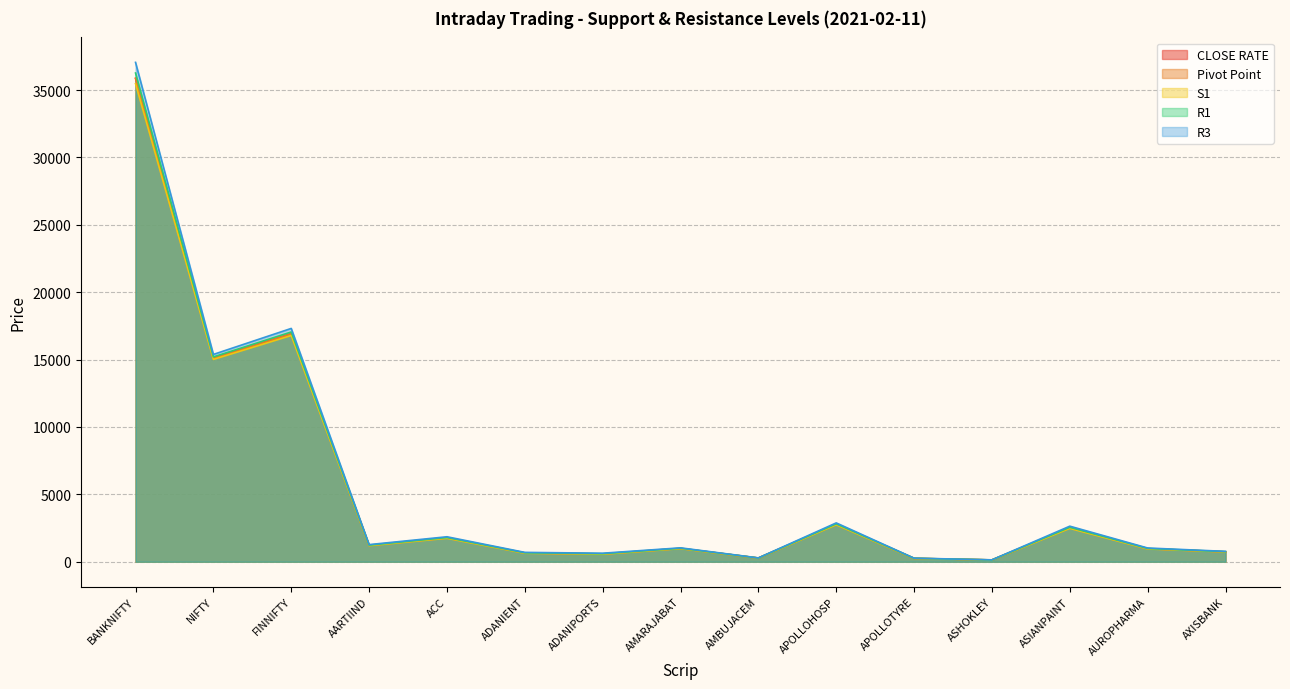

Does the chart have visible grid lines?

Yes